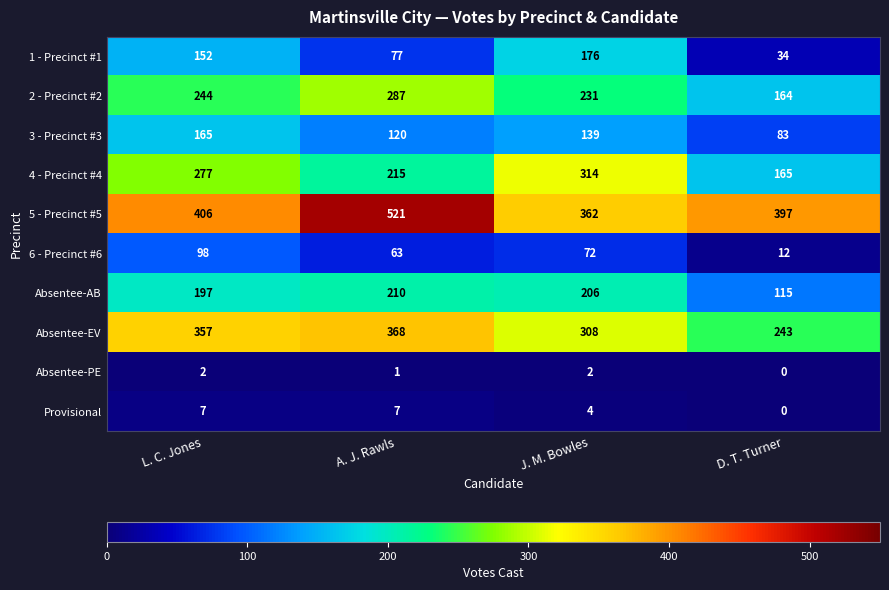

What is the sum of all Absentee-PE values?

5